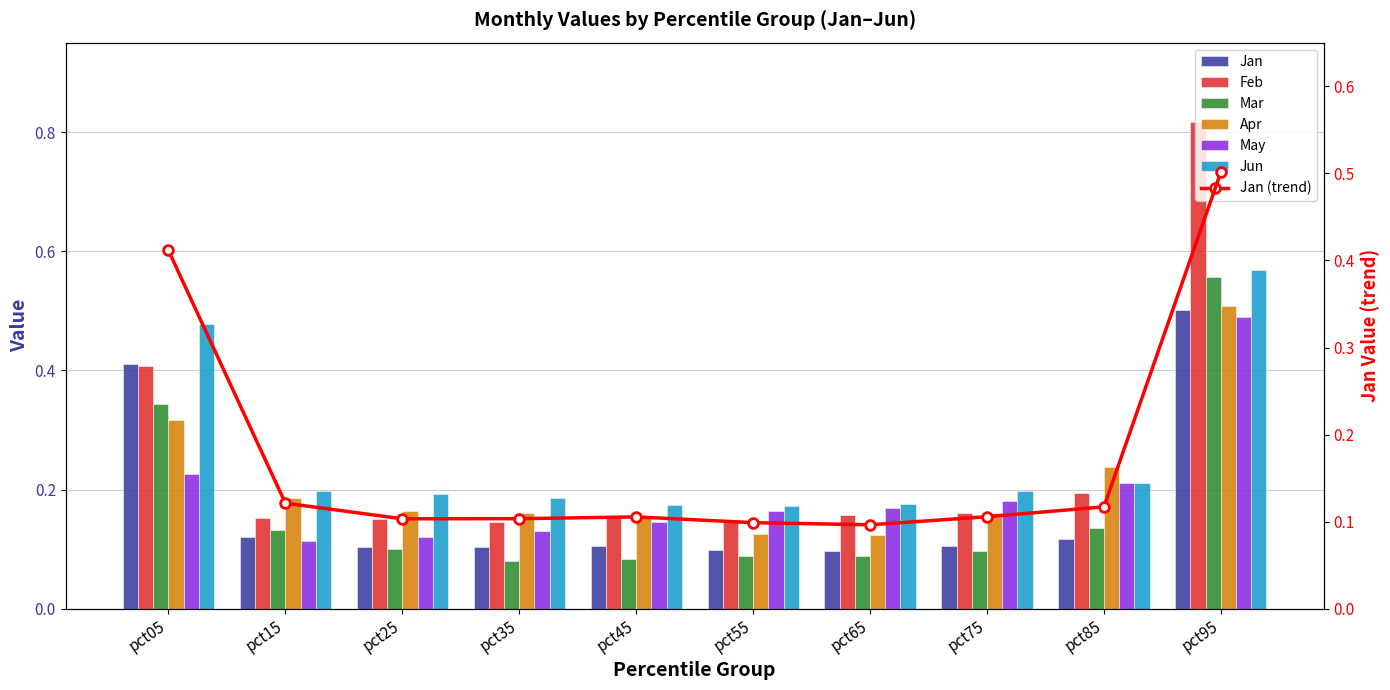

How many groups of bars are there?

10